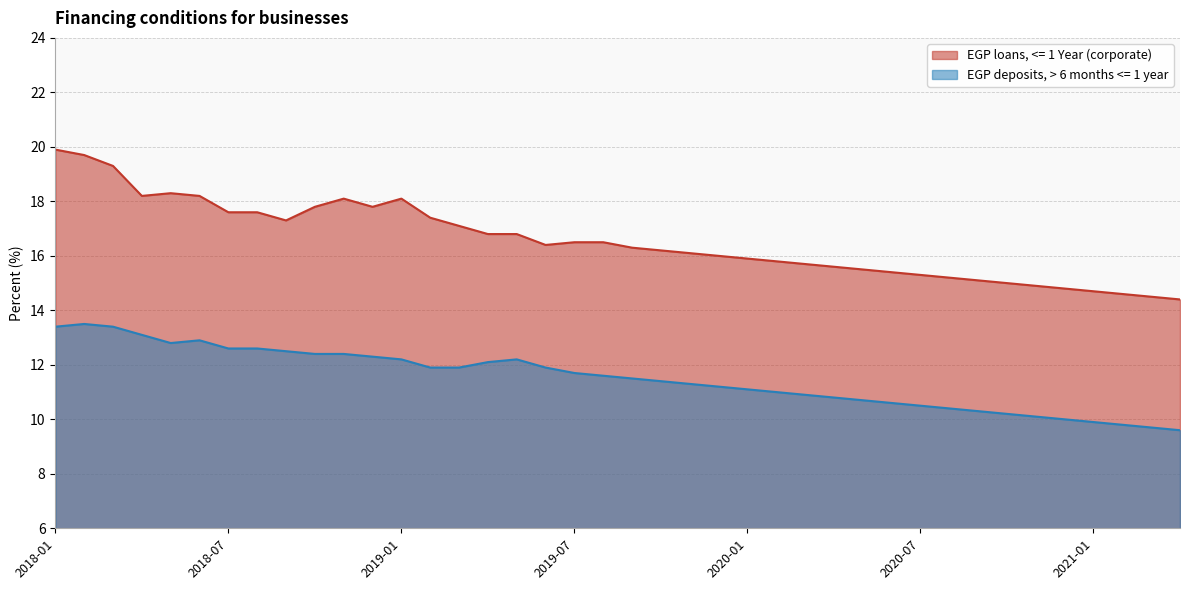

Reading right to left, extract all data points from this chart.

EGP loans, <= 1 Year (corporate): 2021-04=14.4	2021-03=14.5	2021-02=14.6	2021-01=14.7	2020-12=14.8	2020-11=14.9	2020-10=15.0	2020-09=15.1	2020-08=15.2	2020-07=15.3	2020-06=15.4	2020-05=15.5	2020-04=15.6	2020-03=15.7	2020-02=15.8	2020-01=15.9	2019-12=16.0	2019-11=16.1	2019-10=16.2	2019-09=16.3	2019-08=16.5	2019-07=16.5	2019-06=16.4	2019-05=16.8	2019-04=16.8	2019-03=17.1	2019-02=17.4	2019-01=18.1	2018-12=17.8	2018-11=18.1	2018-10=17.8	2018-09=17.3	2018-08=17.6	2018-07=17.6	2018-06=18.2	2018-05=18.3	2018-04=18.2	2018-03=19.3	2018-02=19.7	2018-01=19.9
EGP deposits, > 6 months <= 1 year: 2021-04=9.6	2021-03=9.7	2021-02=9.8	2021-01=9.9	2020-12=10.0	2020-11=10.1	2020-10=10.2	2020-09=10.3	2020-08=10.4	2020-07=10.5	2020-06=10.6	2020-05=10.7	2020-04=10.8	2020-03=10.9	2020-02=11.0	2020-01=11.1	2019-12=11.2	2019-11=11.3	2019-10=11.4	2019-09=11.5	2019-08=11.6	2019-07=11.7	2019-06=11.9	2019-05=12.2	2019-04=12.1	2019-03=11.9	2019-02=11.9	2019-01=12.2	2018-12=12.3	2018-11=12.4	2018-10=12.4	2018-09=12.5	2018-08=12.6	2018-07=12.6	2018-06=12.9	2018-05=12.8	2018-04=13.1	2018-03=13.4	2018-02=13.5	2018-01=13.4